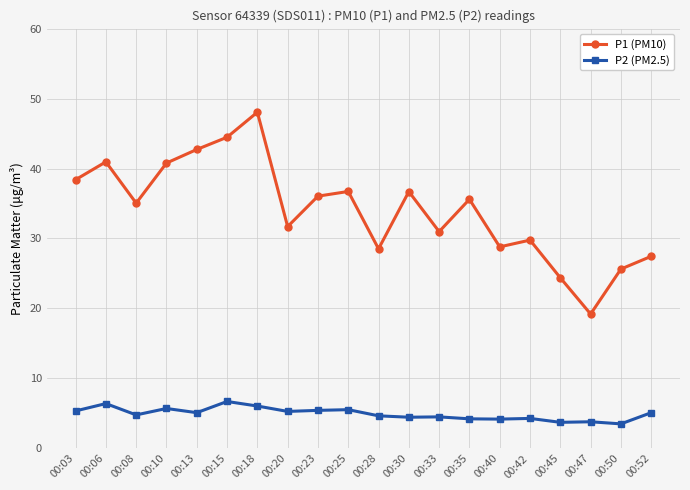

Which series has the largest total across all categories?

P1 (PM10)